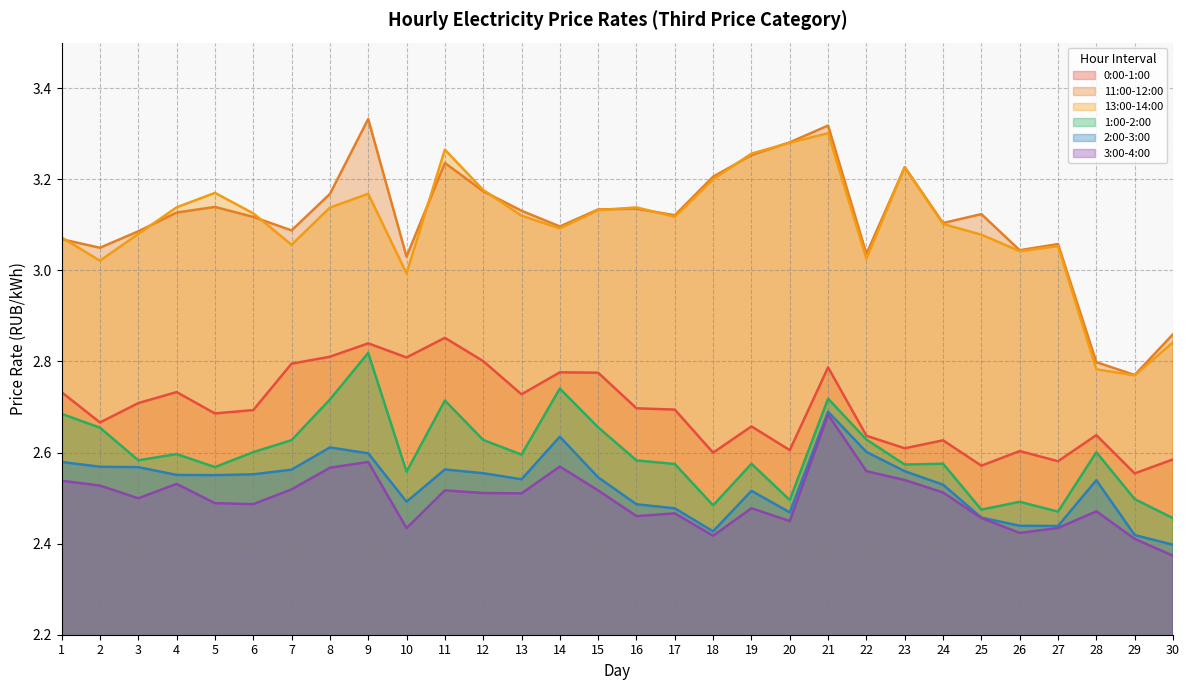

What are all the series names shown in the legend?

0:00-1:00, 11:00-12:00, 13:00-14:00, 1:00-2:00, 2:00-3:00, 3:00-4:00